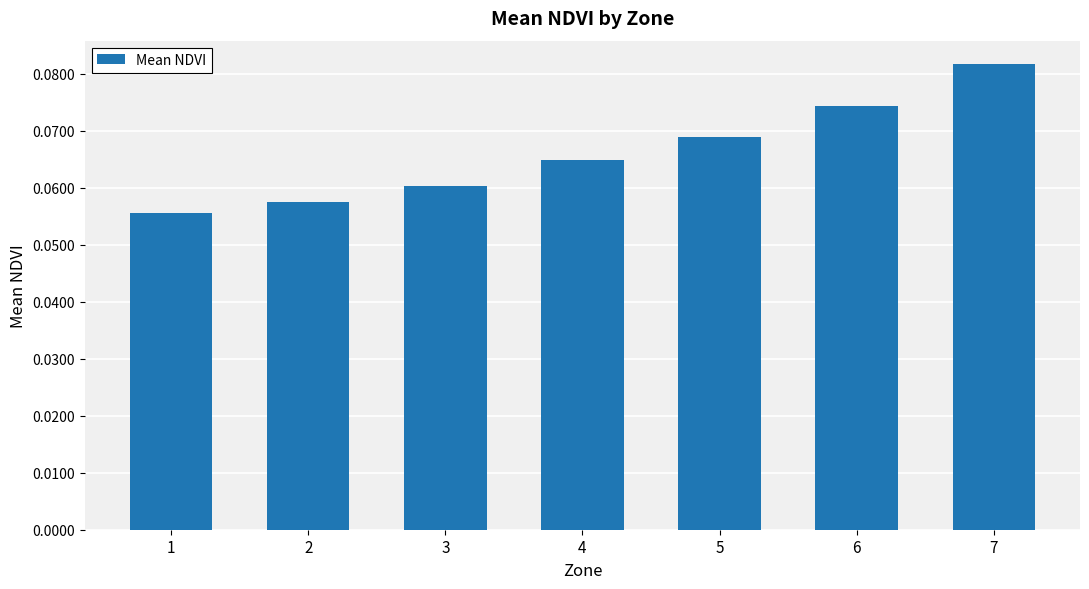

Rank the categories by value from lowest to highest.

1, 2, 3, 4, 5, 6, 7